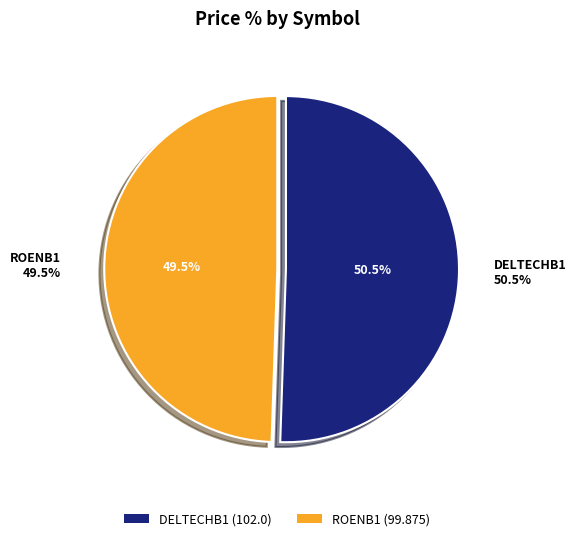

How many segments does this pie chart have?

2